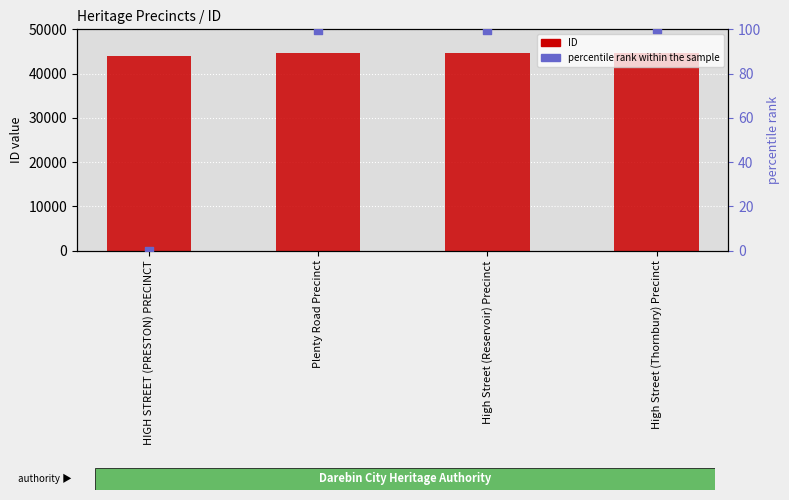

Which series has the largest total across all categories?

ID